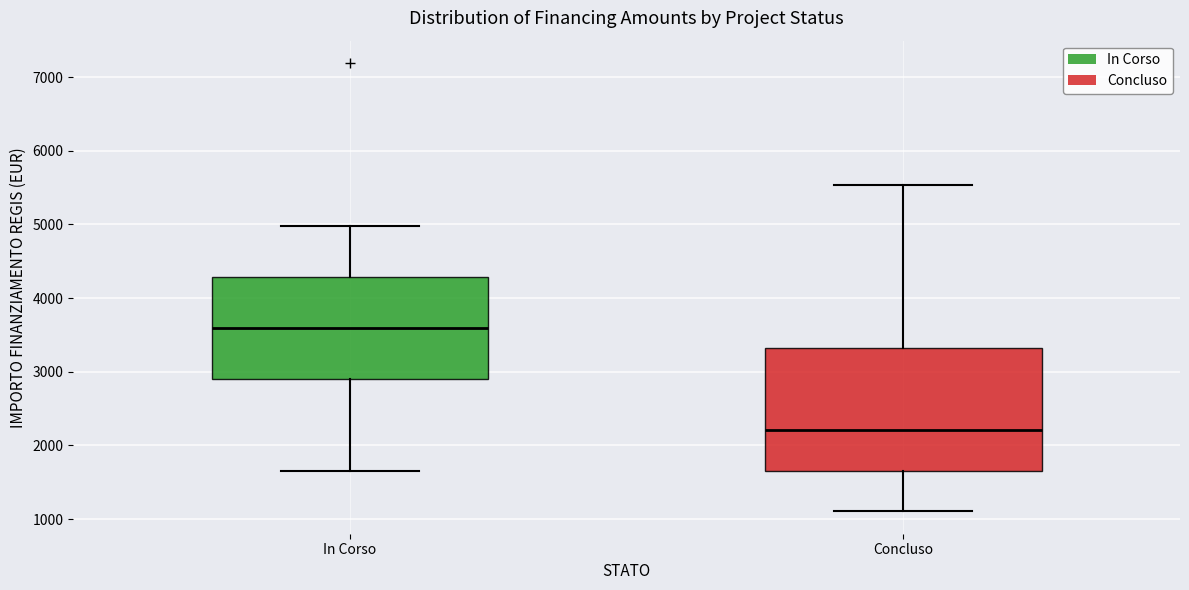

Which box has the highest median line?

In Corso